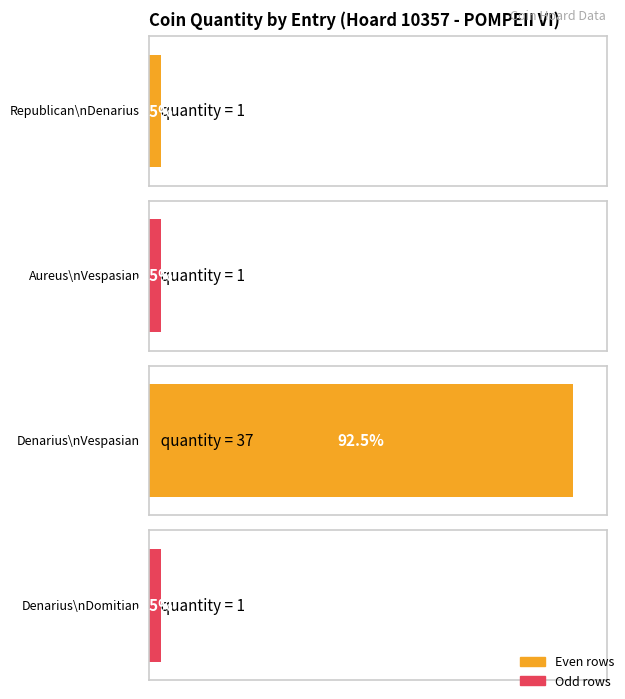

True or false: the data shows 1 at Aureus-Vespasian (247302).

True